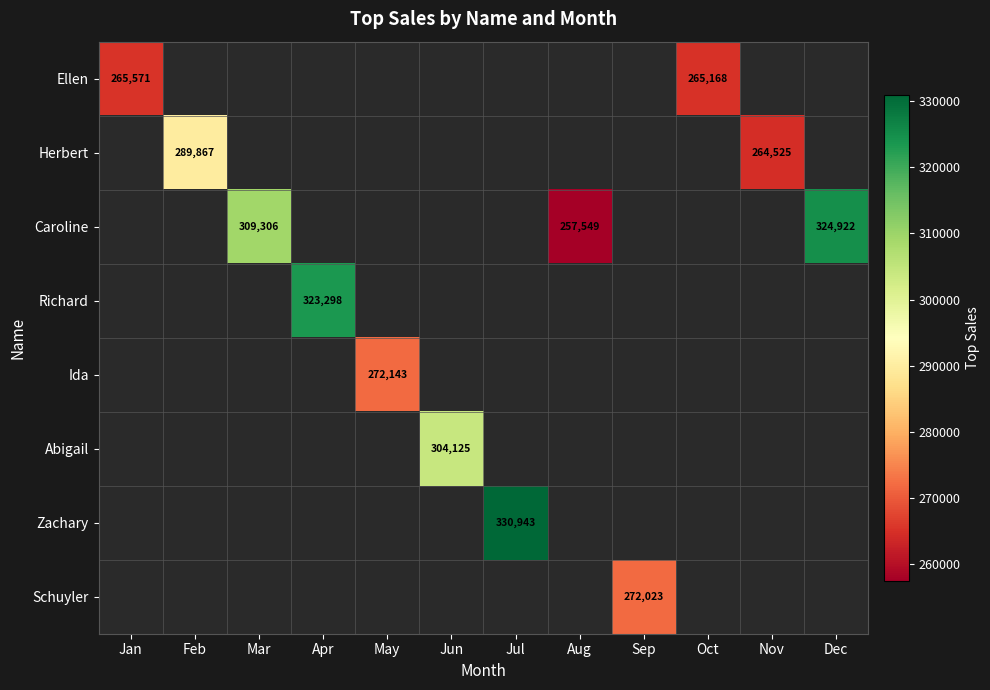

What is the greatest value displayed?

330943.0